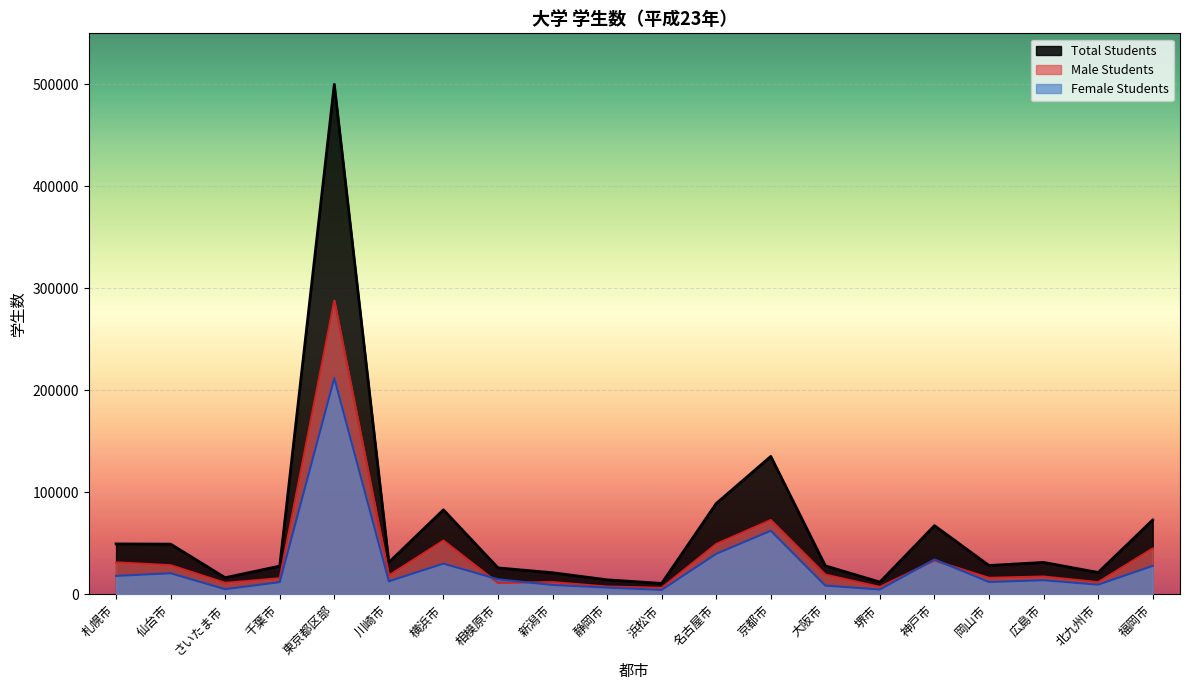

Rank the categories by value from highest to lowest.

東京都区部, 京都市, 名古屋市, 横浜市, 福岡市, 神戸市, 札幌市, 仙台市, 川崎市, 広島市, 岡山市, 大阪市, 千葉市, 相模原市, 北九州市, 新潟市, さいたま市, 静岡市, 堺市, 浜松市